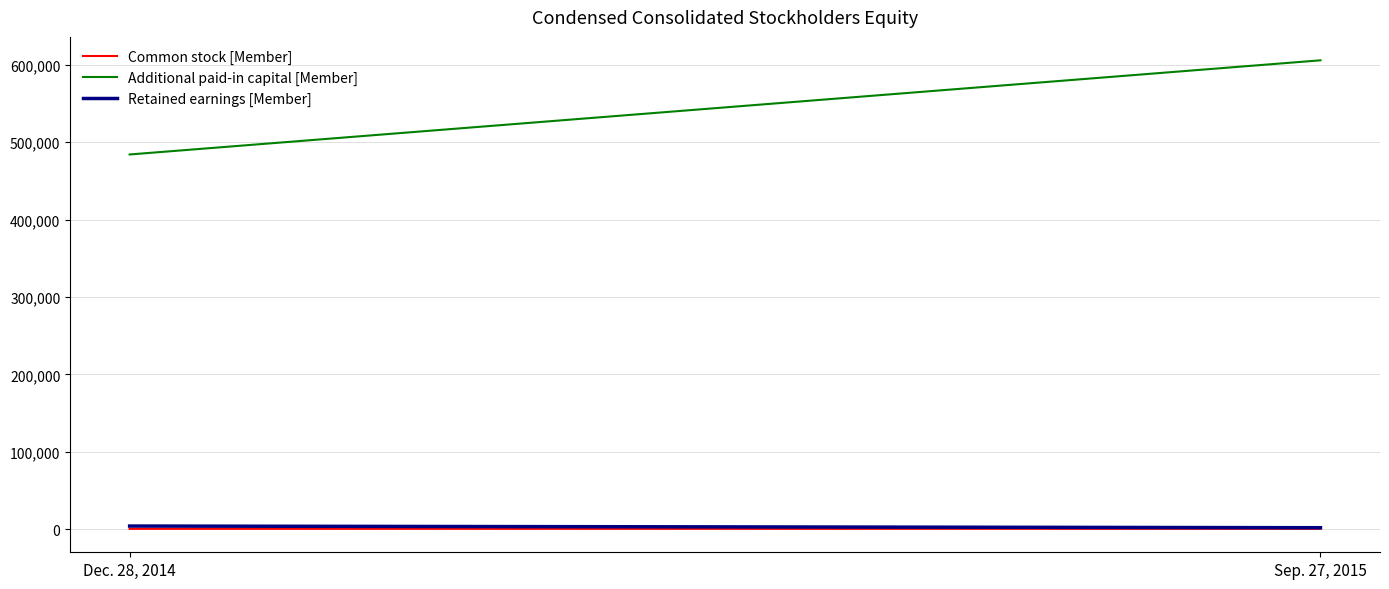

At which category does the chart reach its minimum across all series?

Dec. 28, 2014